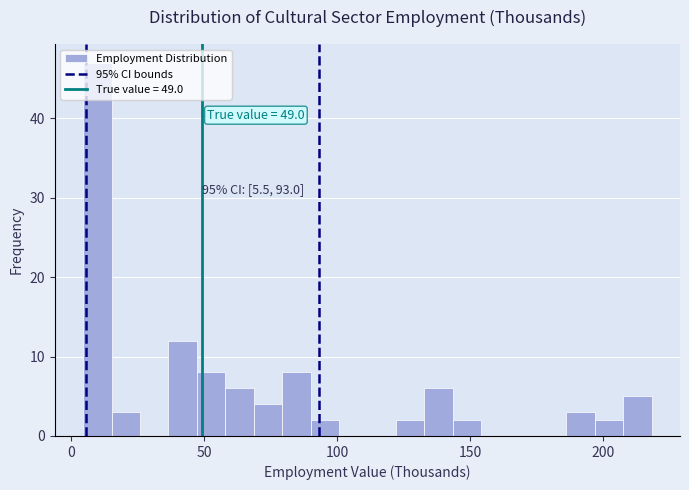

Read against the x-axis, roughly where is the centre of the tallest bar?

10